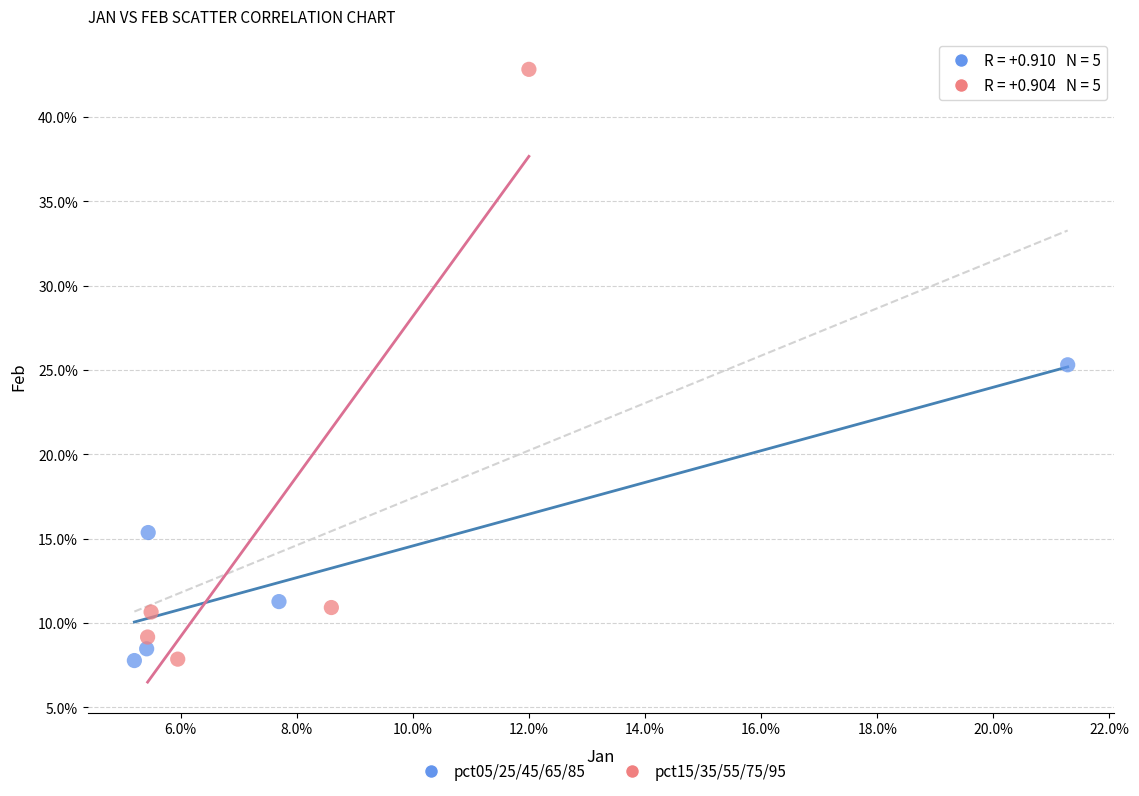

What are all the series names shown in the legend?

pct05/25/45/65/85, pct15/35/55/75/95